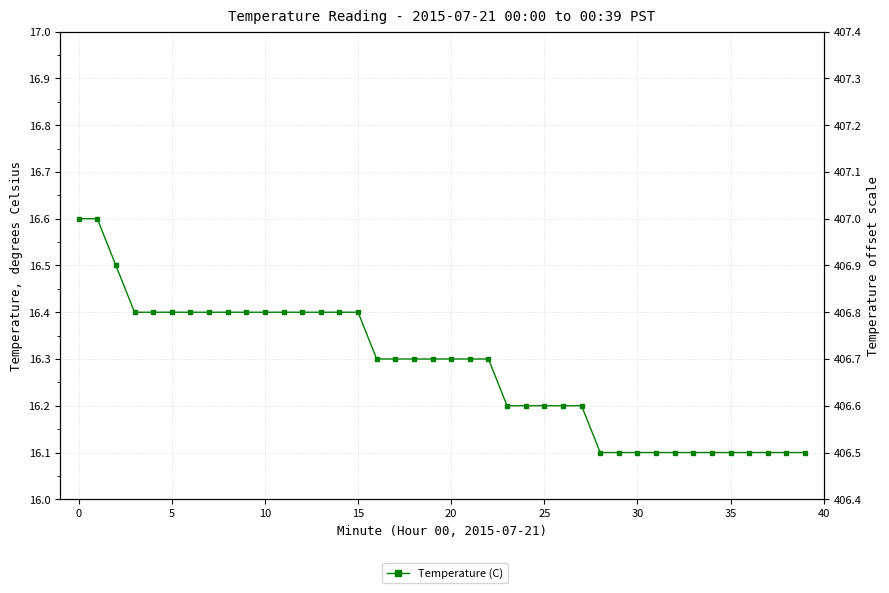

True or false: there are more than 1 points higher than both neighbors.

False